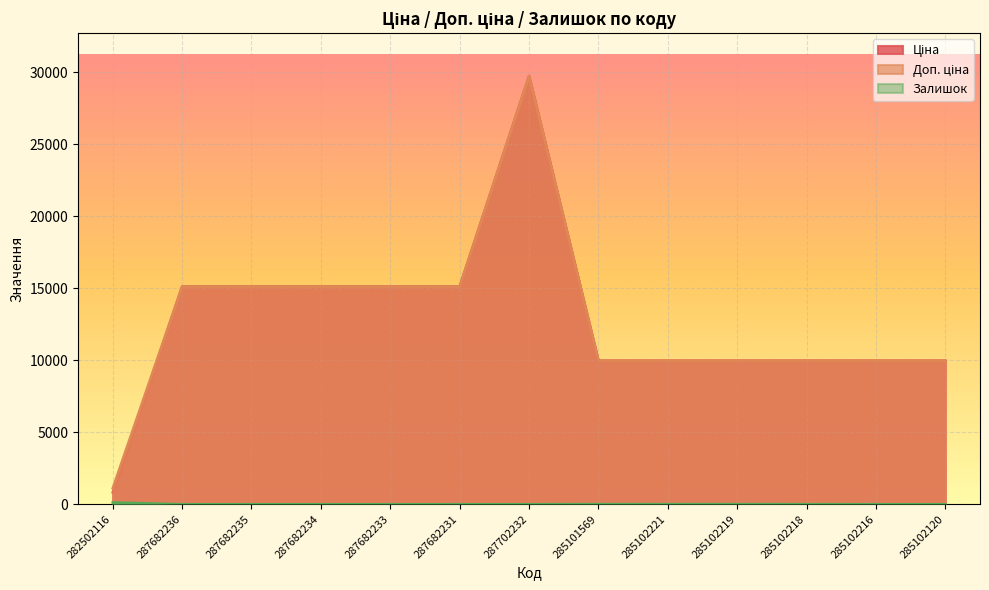

True or false: Залишок and Ціна intersect in this chart.

False